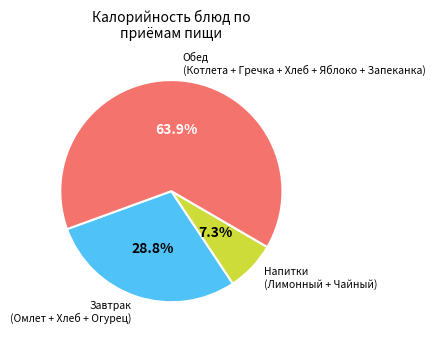

Rank the categories by value from lowest to highest.

Напитки (Лимонный + Чайный), Завтрак (Омлет + Хлеб + Огурец), Обед (Котлета + Гречка + Хлеб + Яблоко + Запеканка)